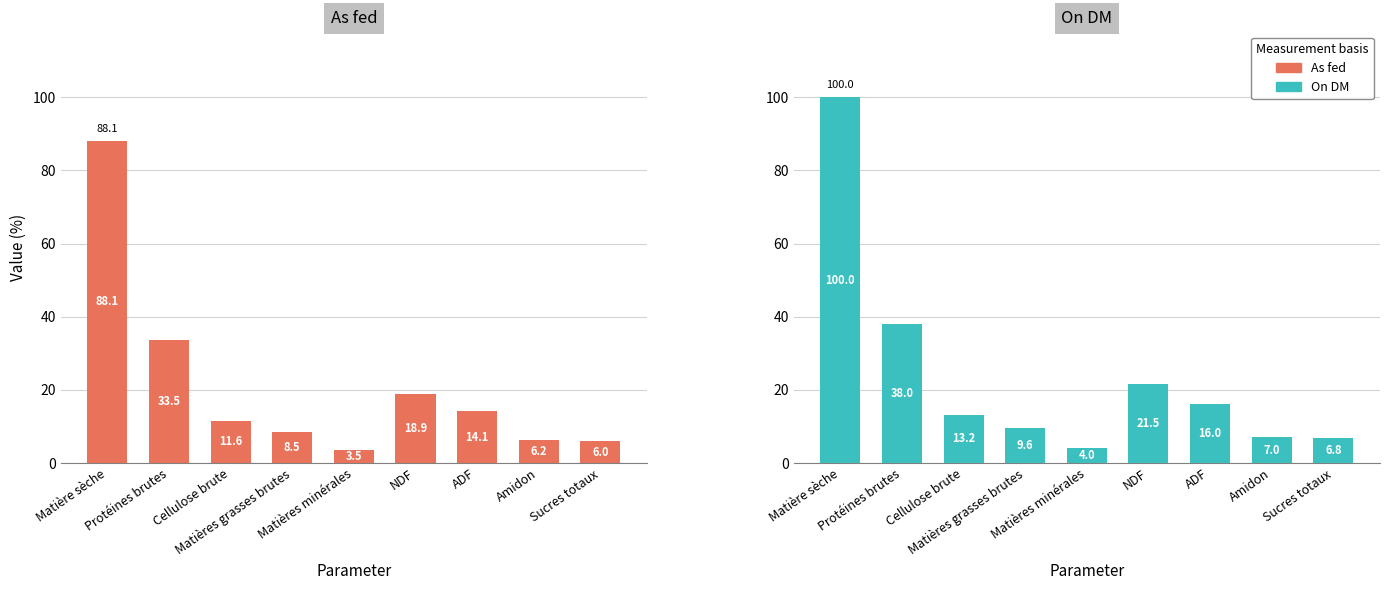

Which series changed the most between Protéines brutes and Matières grasses brutes?

On DM